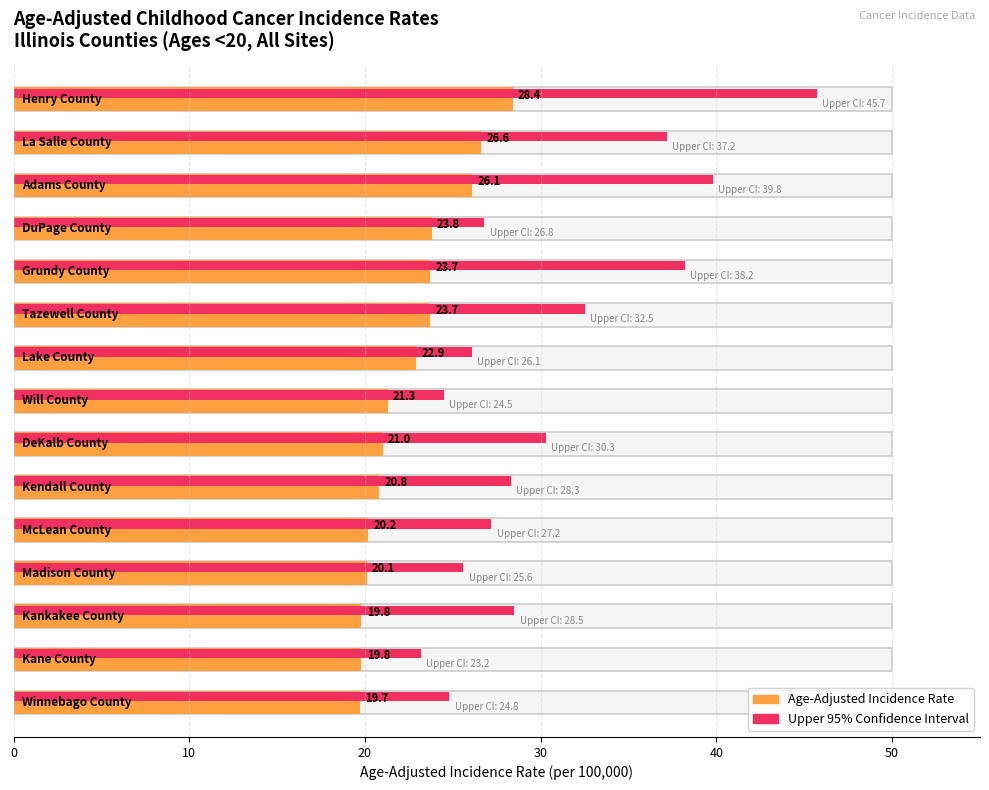

What is the label of the 11th bar from the left?

McLean County